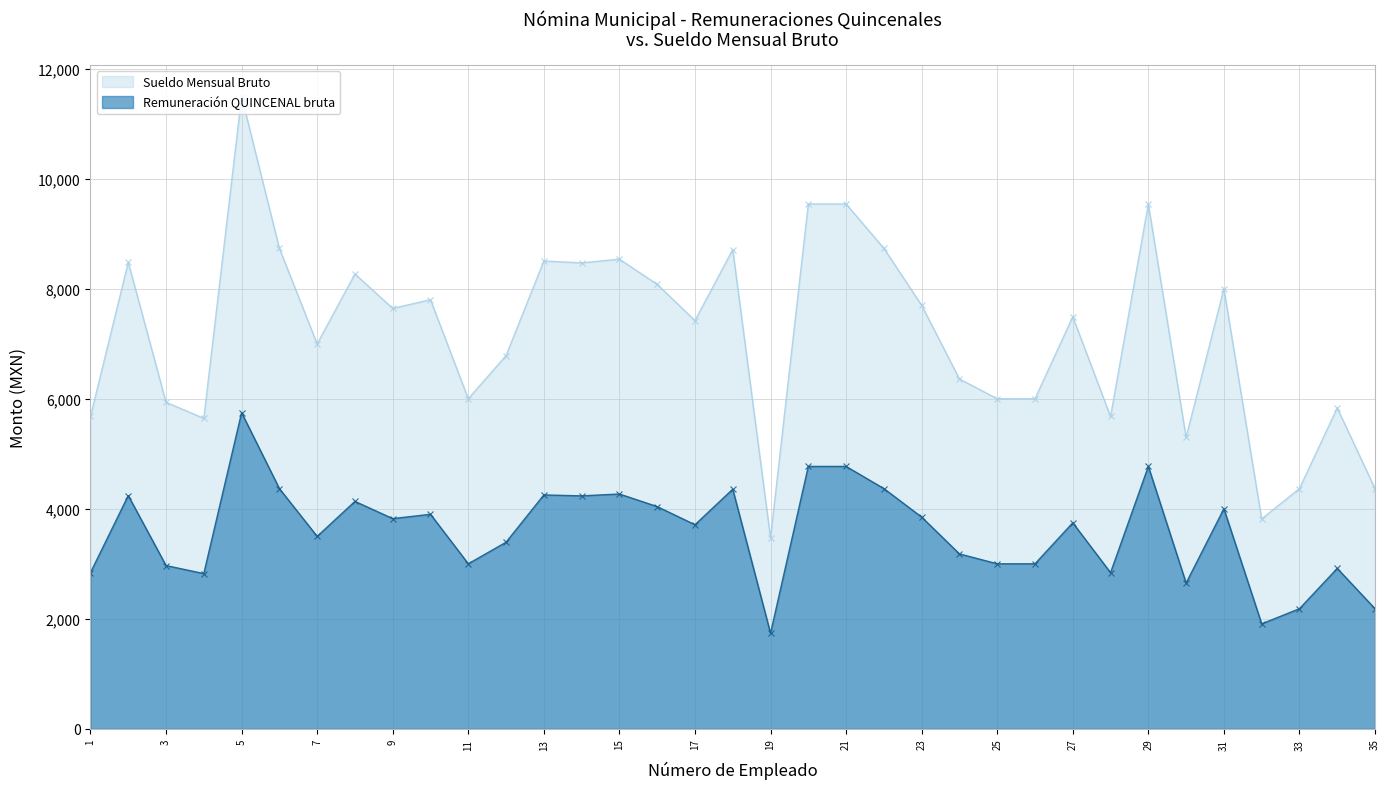

The value of Sueldo Mensual Bruto at 19 is 5294.4. True or false?

False